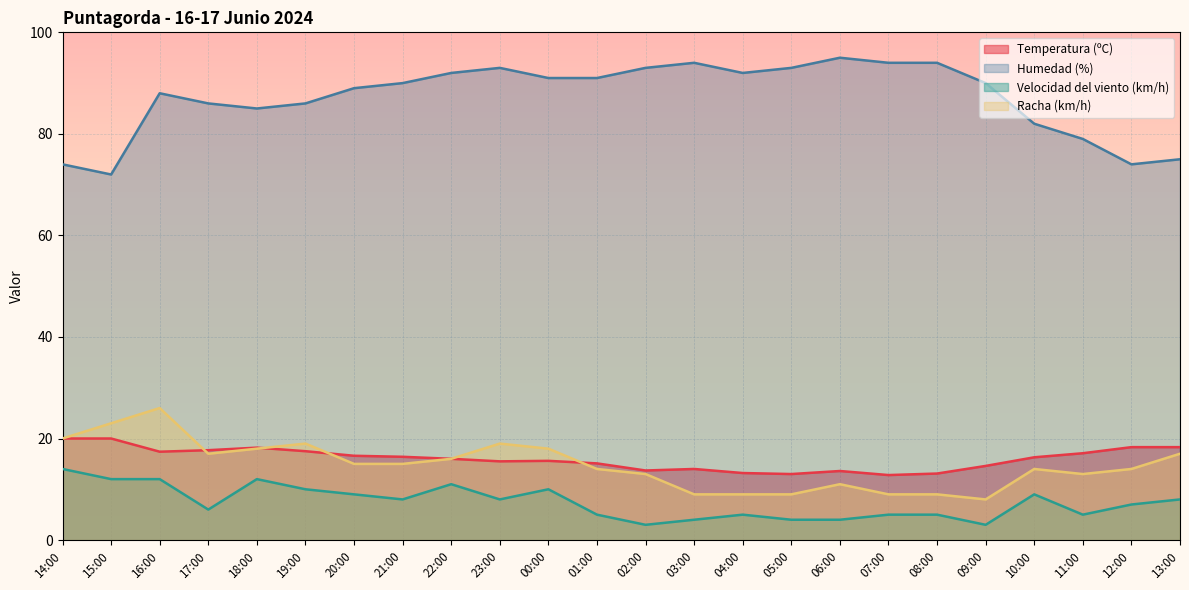

How many interior local peaks does the Temperatura (ºC) series have?

4